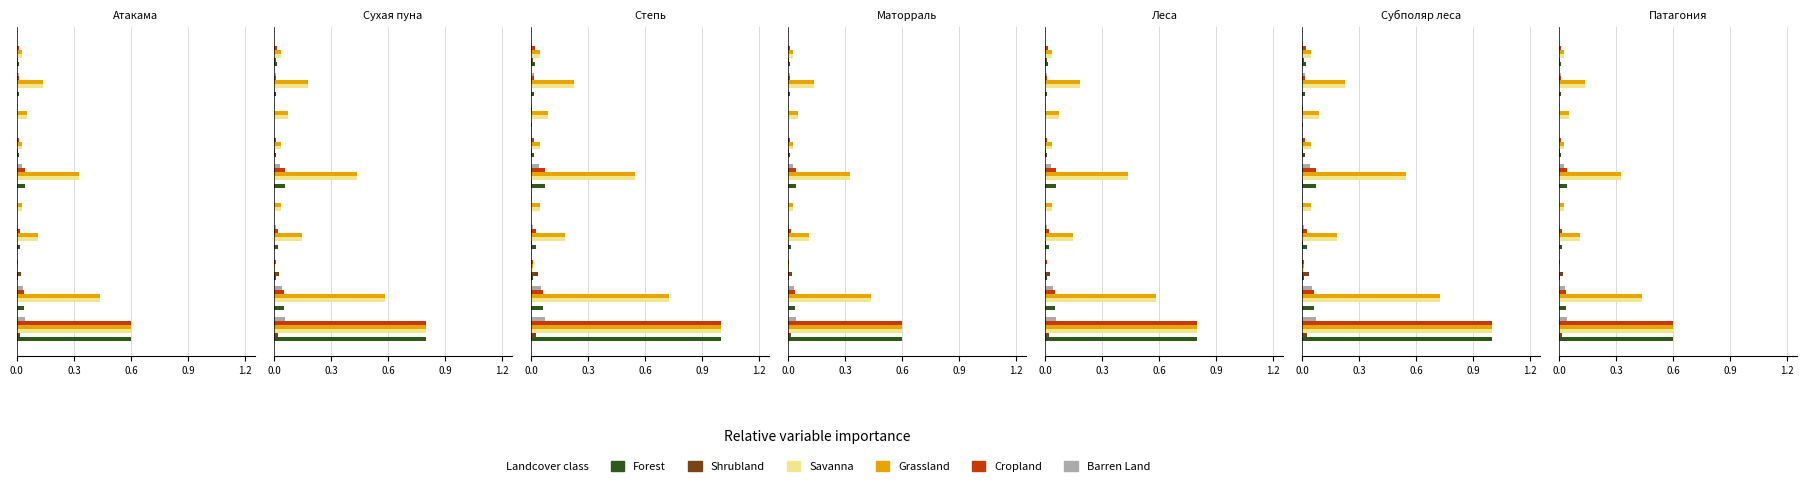

The value of Forest at 0.3 is 0.0. True or false?

False